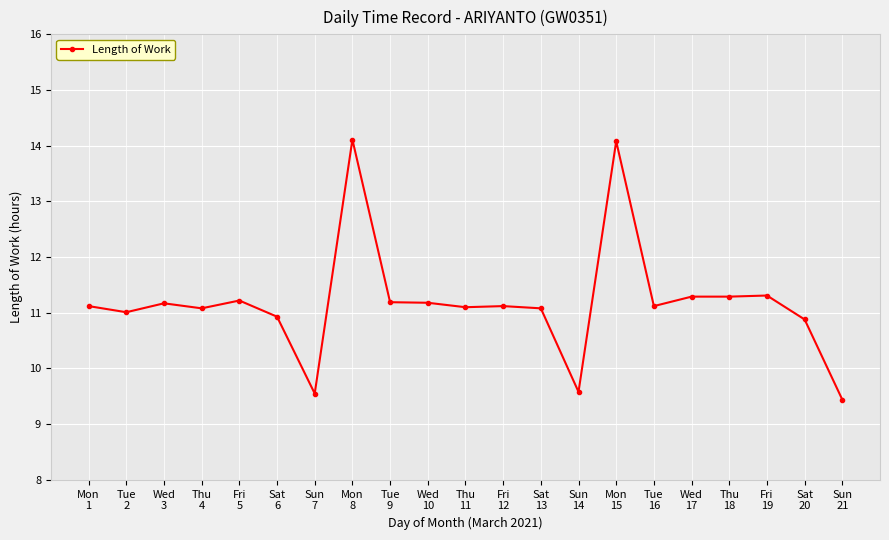

How many lines are shown in the chart?

1